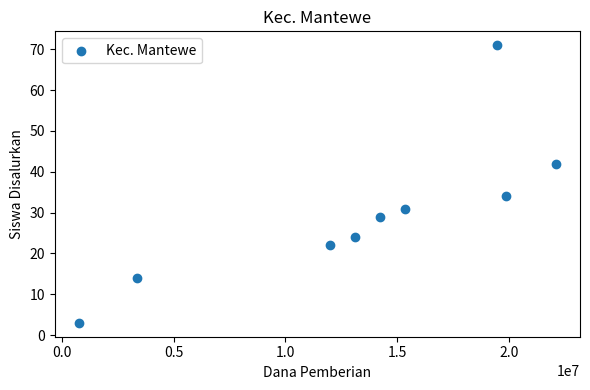

What is the average X value?

13375000